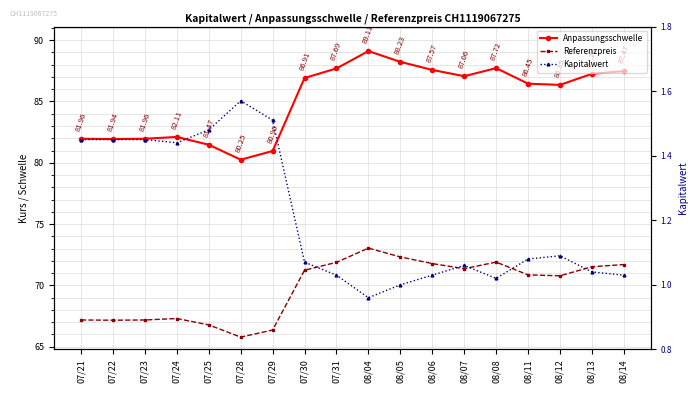

At which category does Referenzpreis reach its first local peak?

07/24